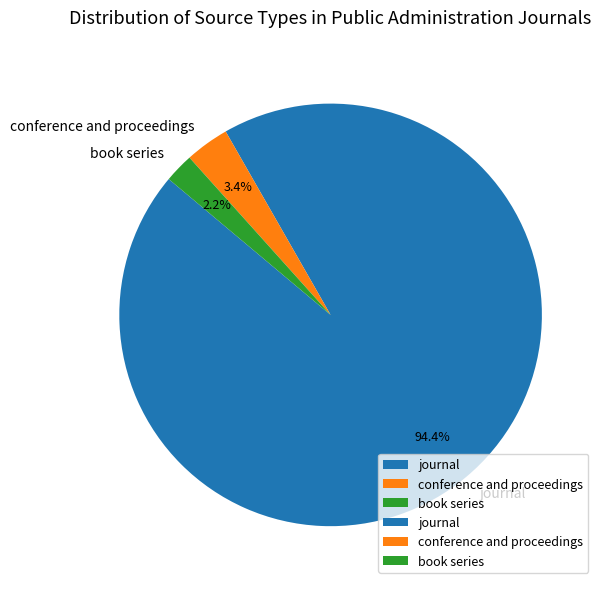

Which slice is the largest?

journal